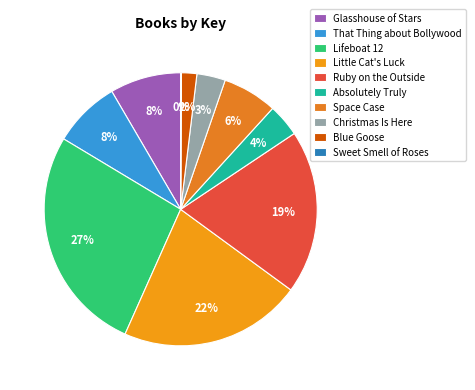

Is there a majority slice in this chart?

No